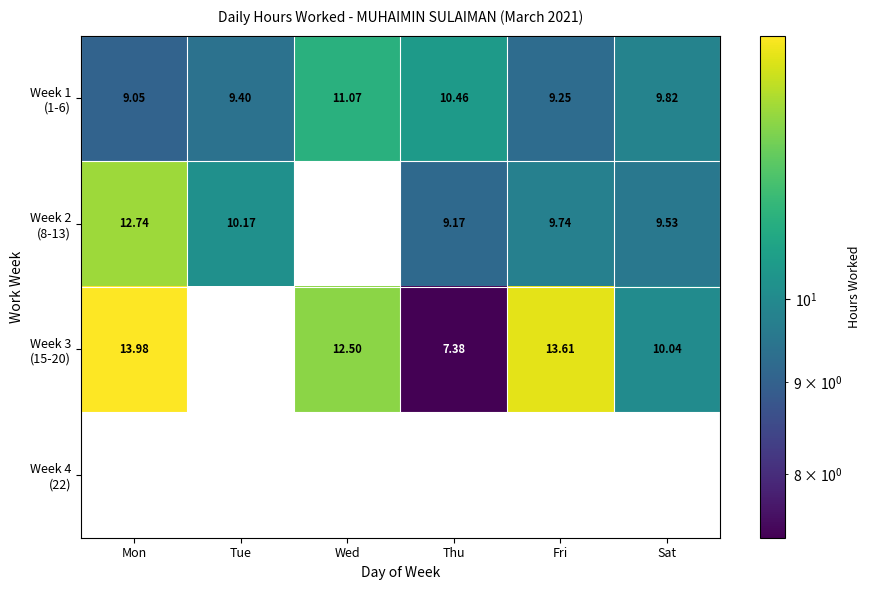

How many series are shown in this chart?

4